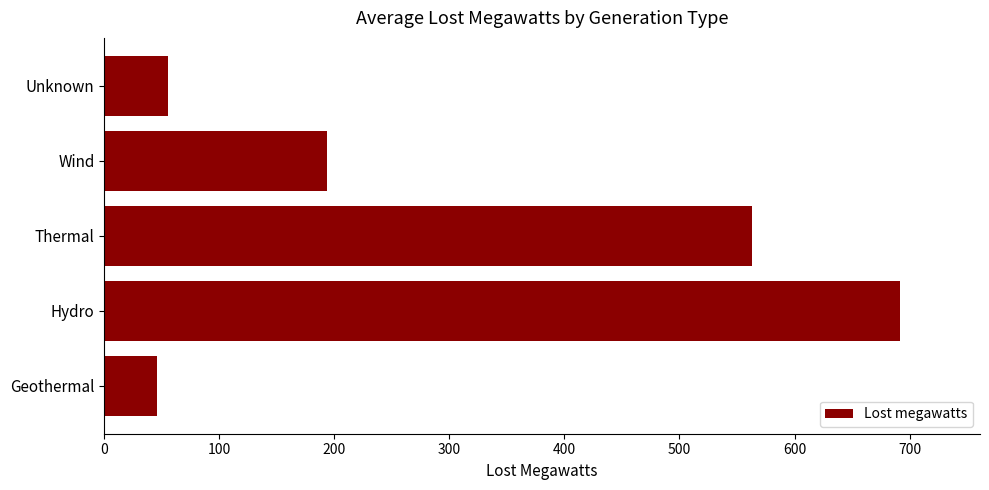

The chart shows a value of 141.0 at Hydro. True or false?

False